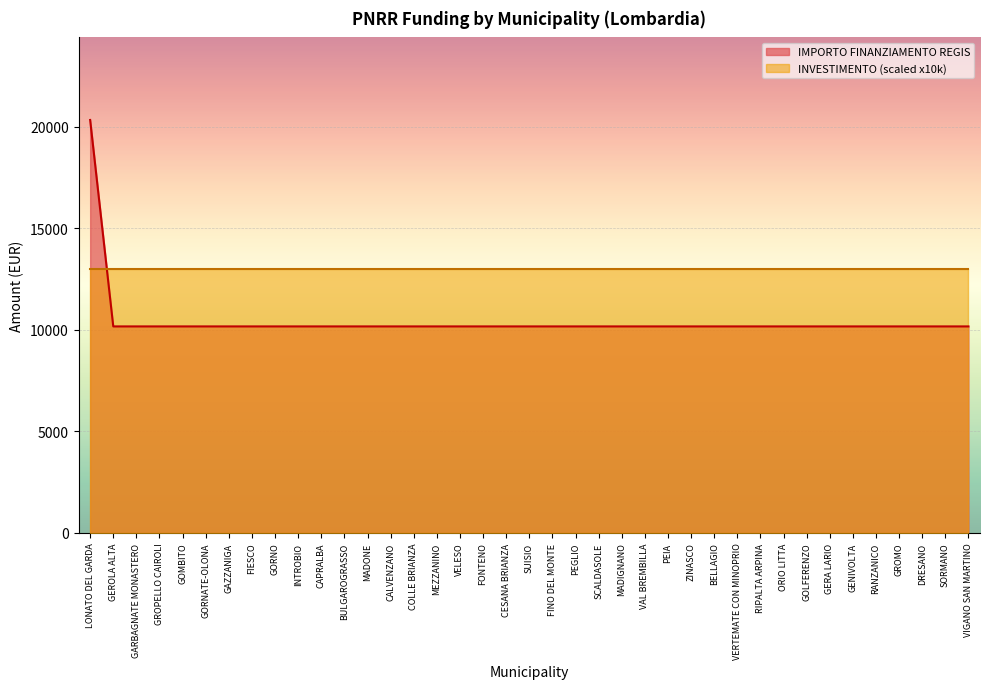

Is it true that the value at GENIVOLTA is 10172?

True